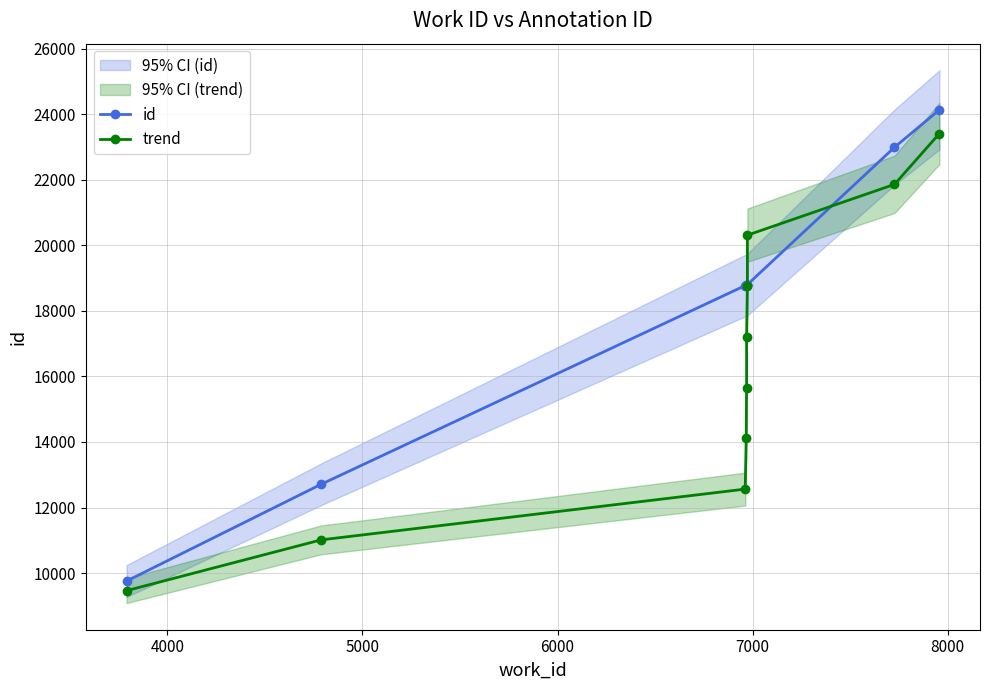

Rank the series by their average value, from highest to lowest.

id, trend